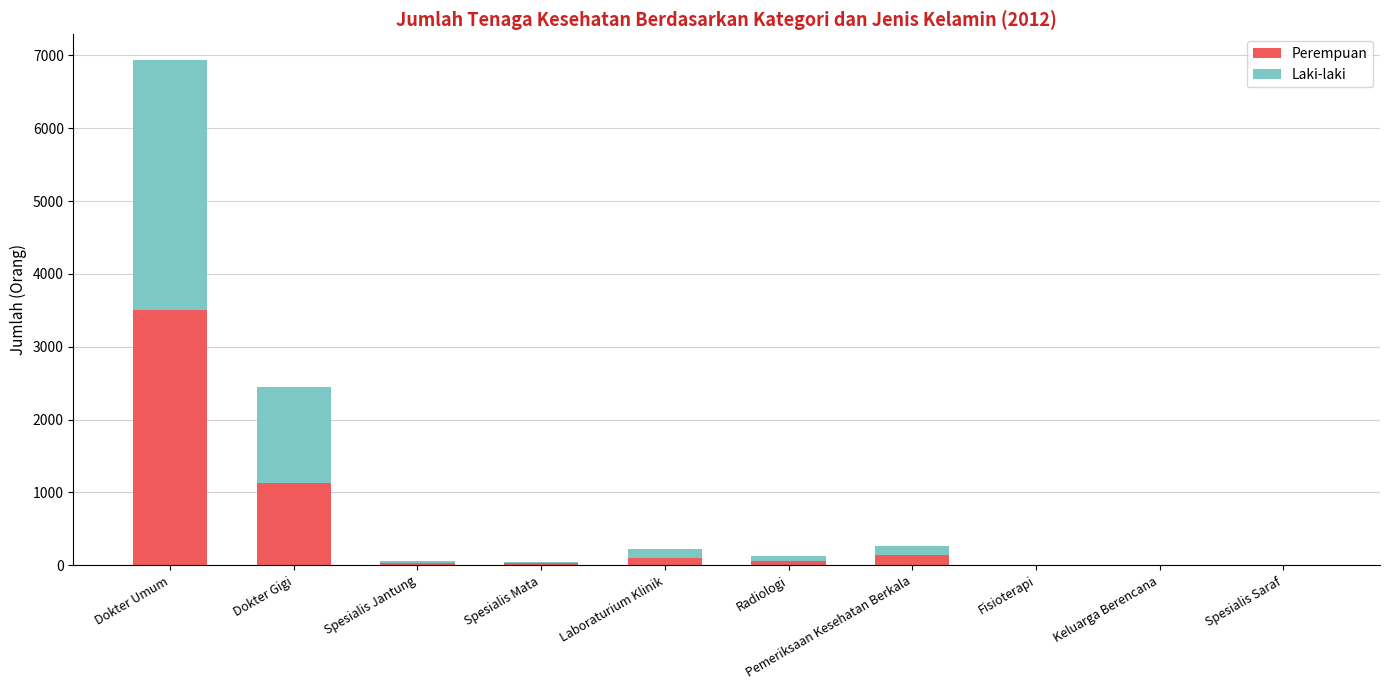

The Perempuan series shows 1124 at Dokter Gigi. True or false?

True